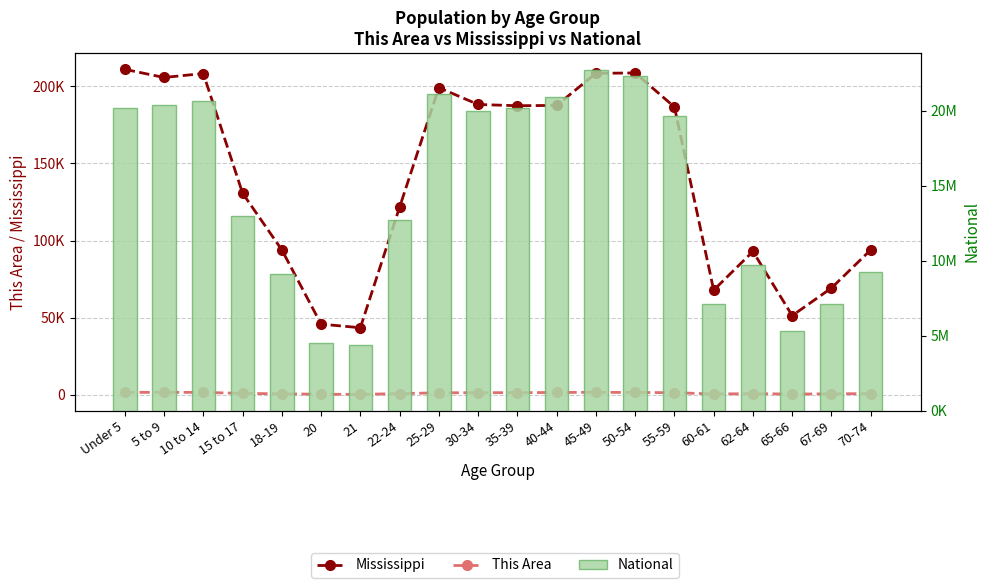

Reading right to left, transcribe all the data shown in this chart.

Mississippi: 93946	69204	51319	92902	67854	186569	208607	208369	187579	187368	188171	199082	121621	43475	45798	93940	130679	208248	205672	210956
This Area: 786	618	482	732	534	1378	1497	1614	1506	1382	1363	1284	786	272	354	632	922	1549	1594	1578
National: 9278166	7115361	5319902	9704197	7113727	19664805	22298125	22708591	20890964	20179642	19962099	21101849	12712576	4354294	4519129	9086089	12954254	20677194	20348657	20201362